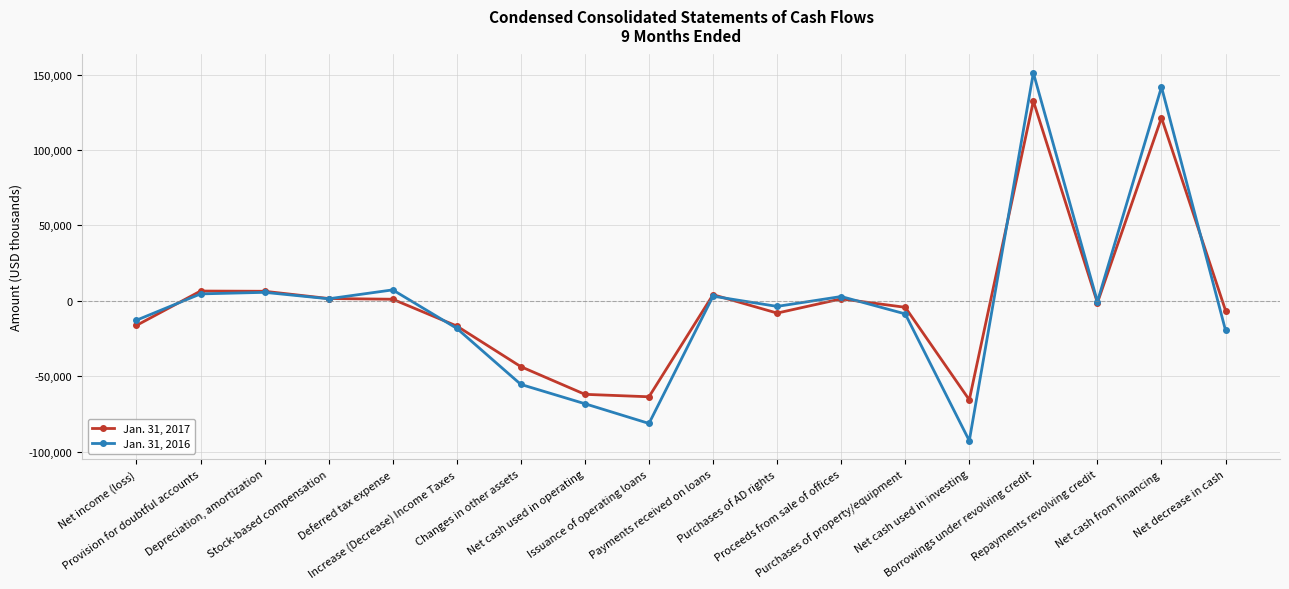

What is the approximate value of Jan. 31, 2017 at Net cash used in investing, to the nearest 50?

-65700